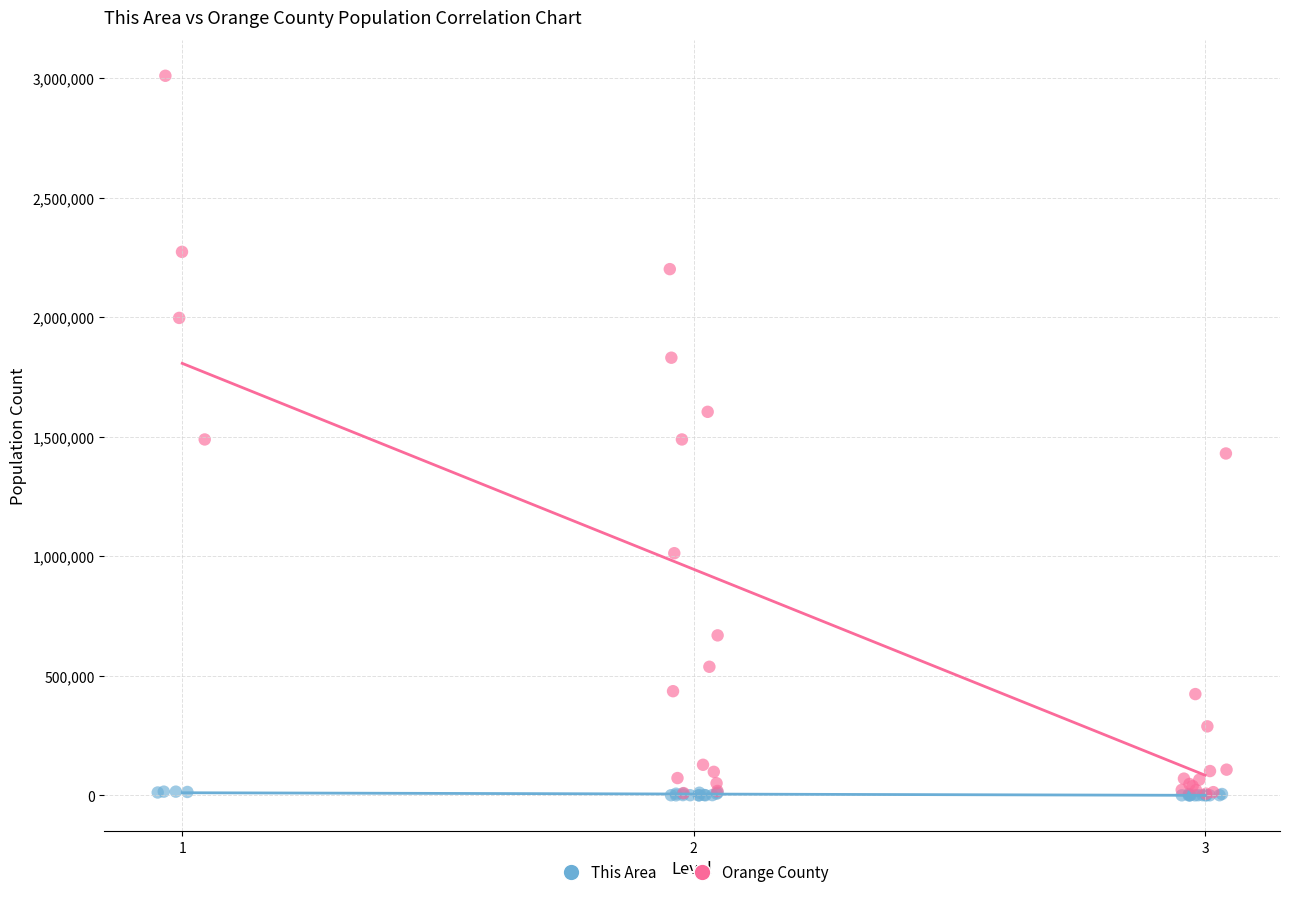

Which series contains the highest Y value?

Orange County